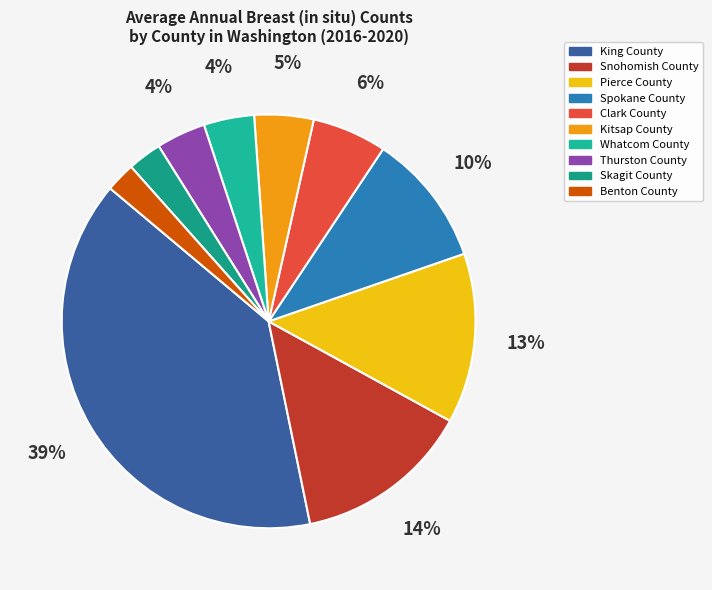

Does any single category account for the majority?

No